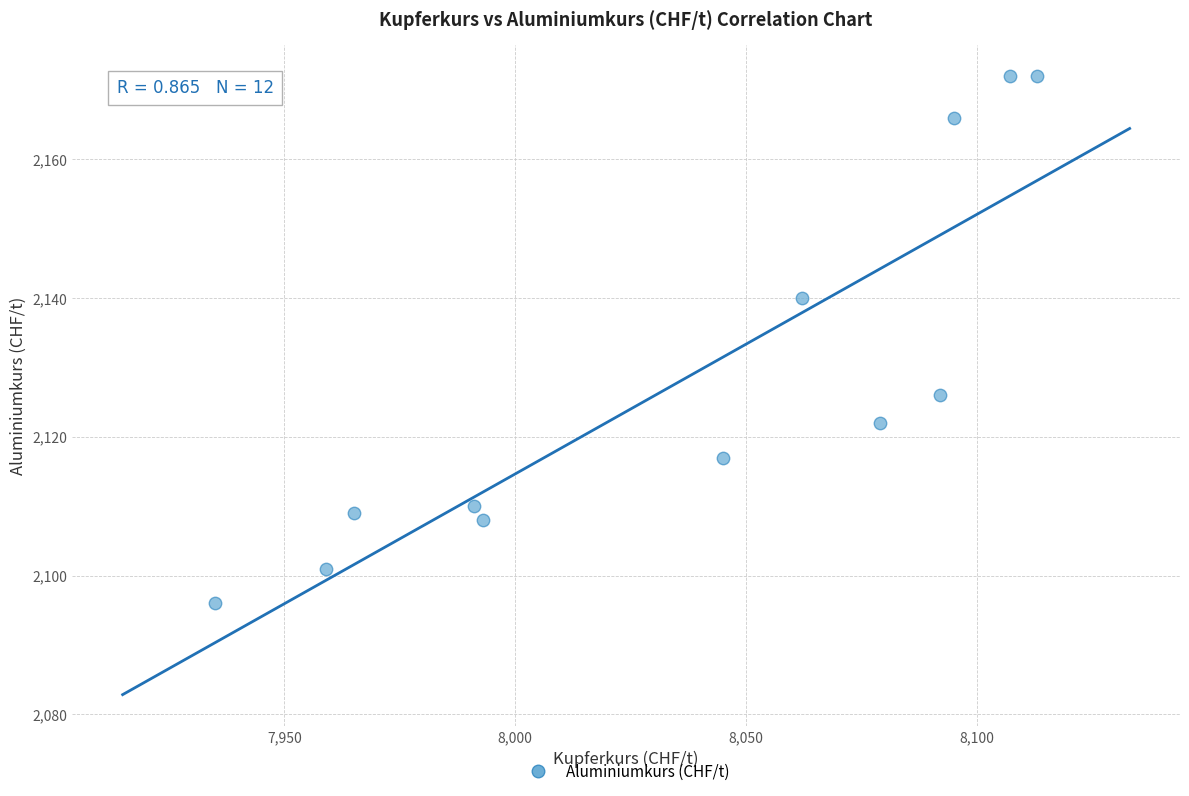

What is the range of Y values (max minus min)?

76